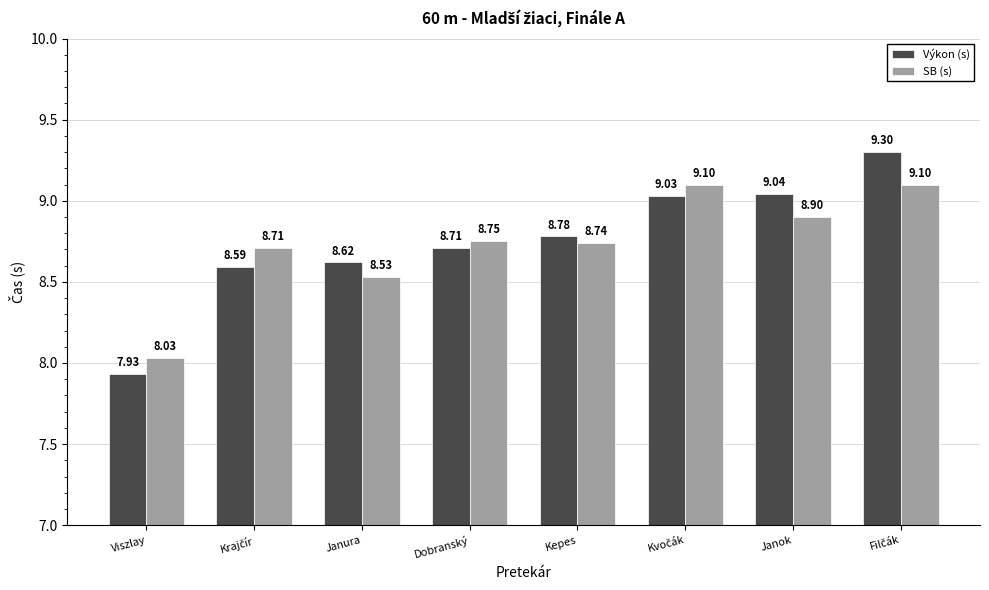

What is the difference between the second highest and minimum values in the SB (s) series?

1.1